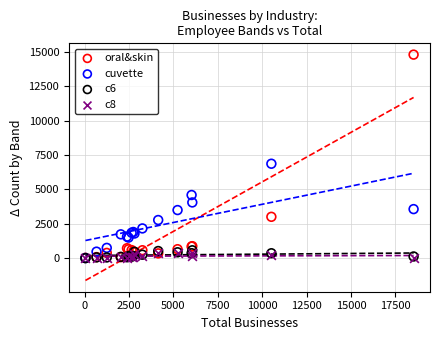

Which series has the largest Y range (max minus min)?

oral&skin